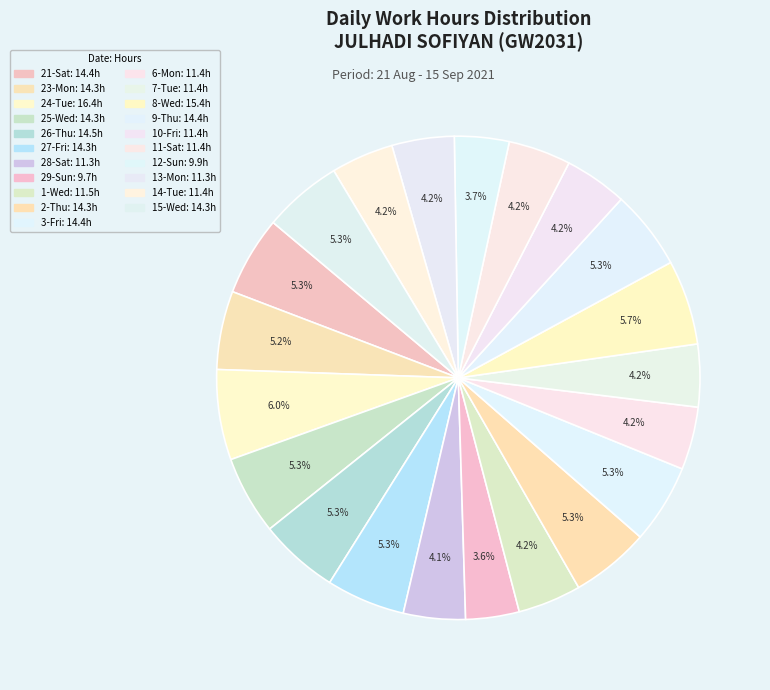

What percentage is NOT represented by 21-Sat?

94.7%